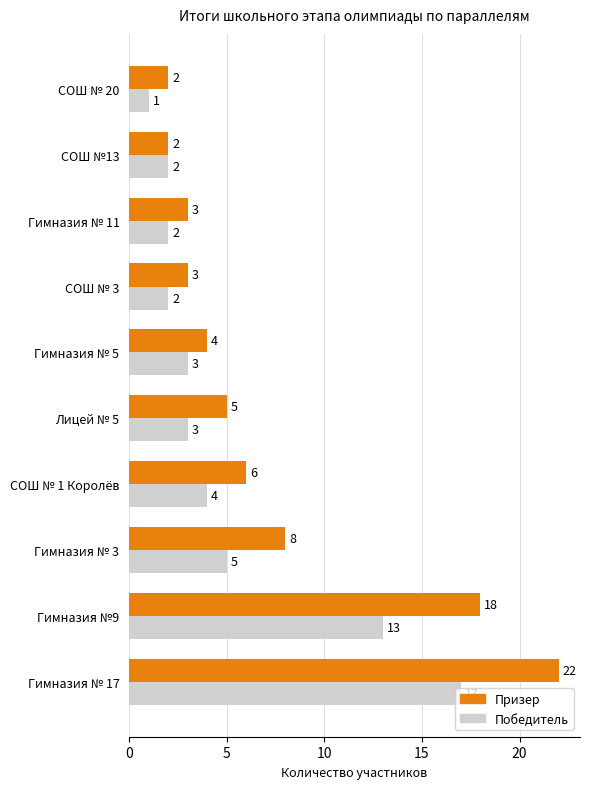

Which category has the lowest value in the Победитель series?

СОШ № 20